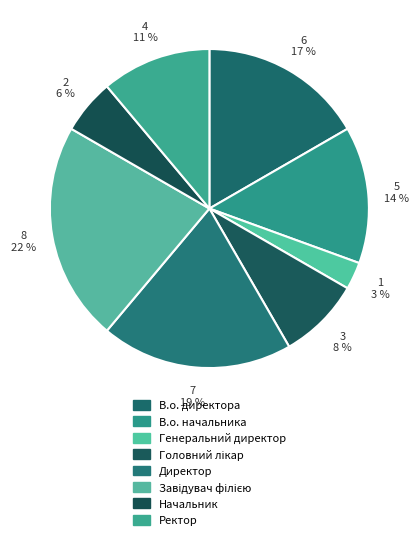

What portion of the pie excludes Головний лікар?

91.7%